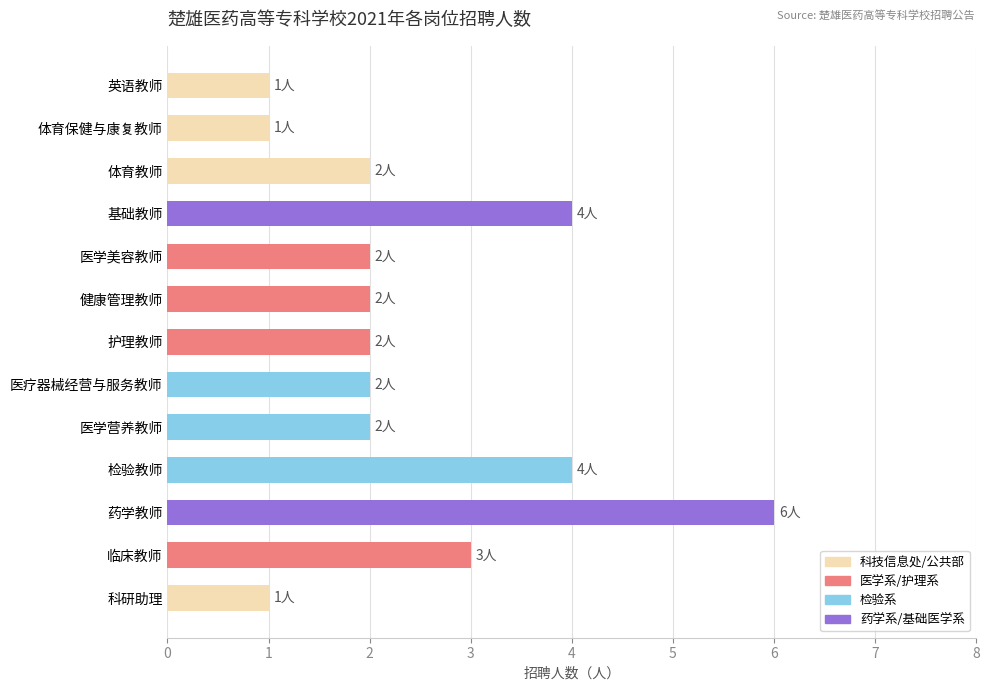

What is the sum of all values?

32